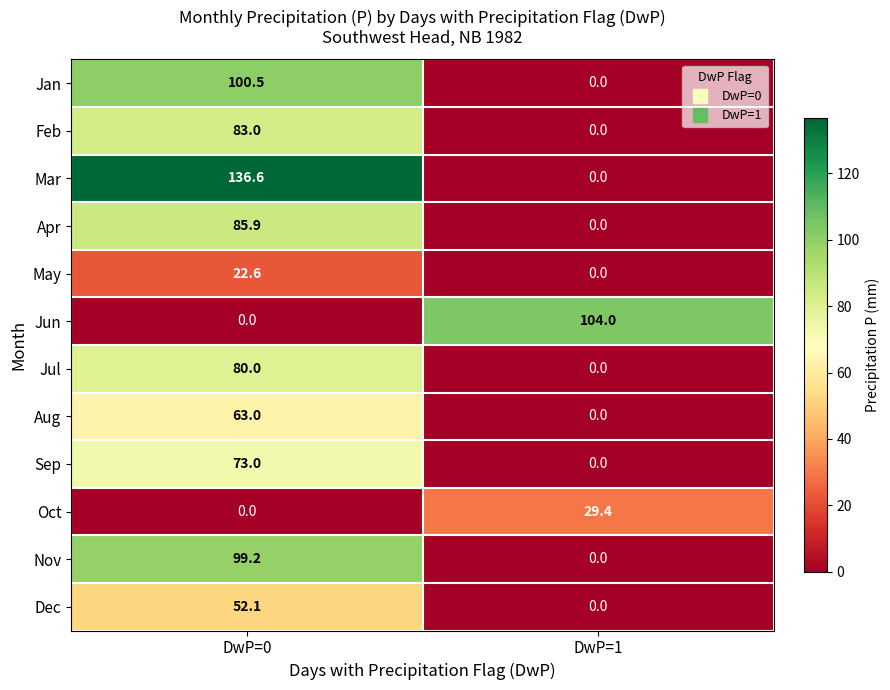

What is the maximum value for Jun?

104.0